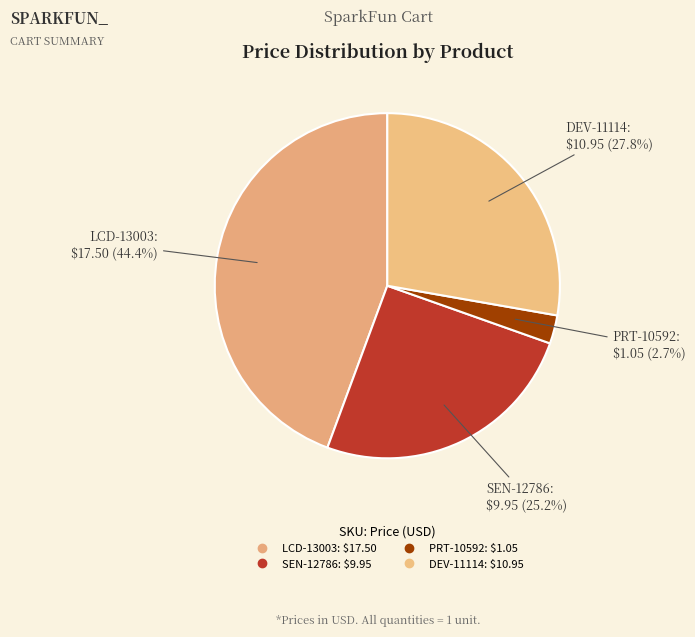

To the nearest percent, what is the difference between the largest and smallest slice percentages?

42%